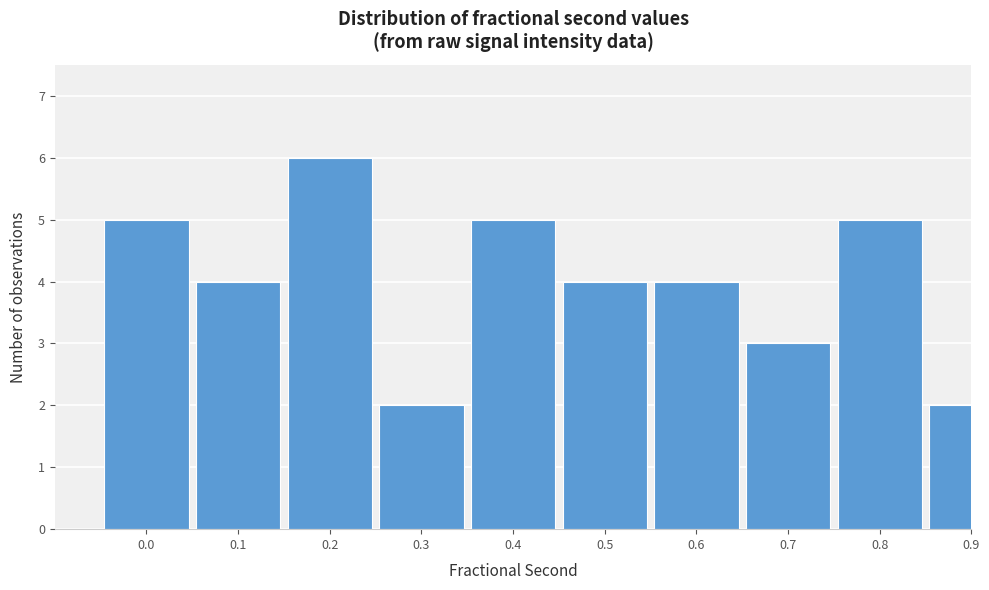

Reading left to right, extract all data points from this chart.

0.0=5	0.1=4	0.2=6	0.3=2	0.4=5	0.5=4	0.6=4	0.7=3	0.8=5	0.9=2